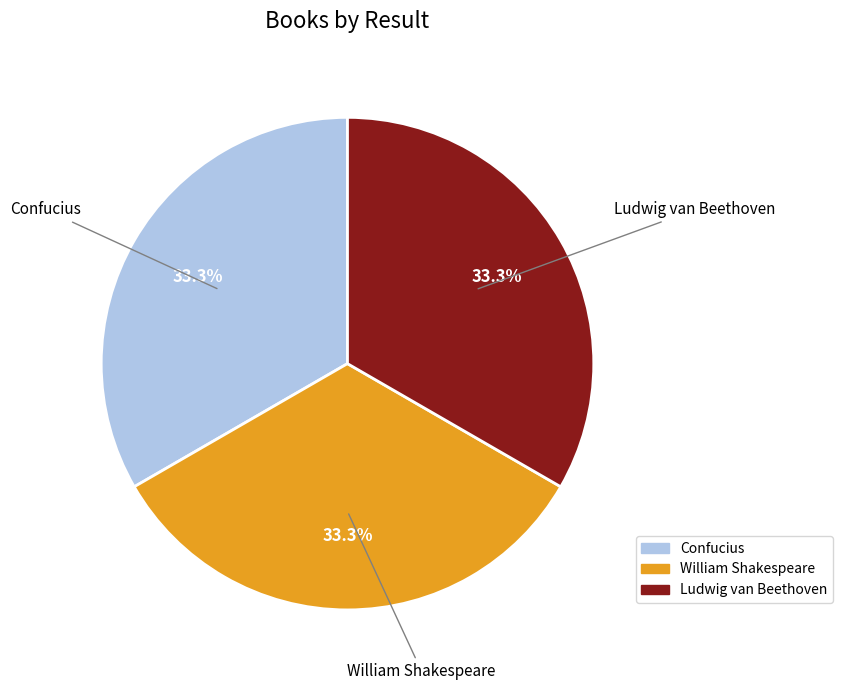

Is Ludwig van Beethoven the majority of the pie?

No